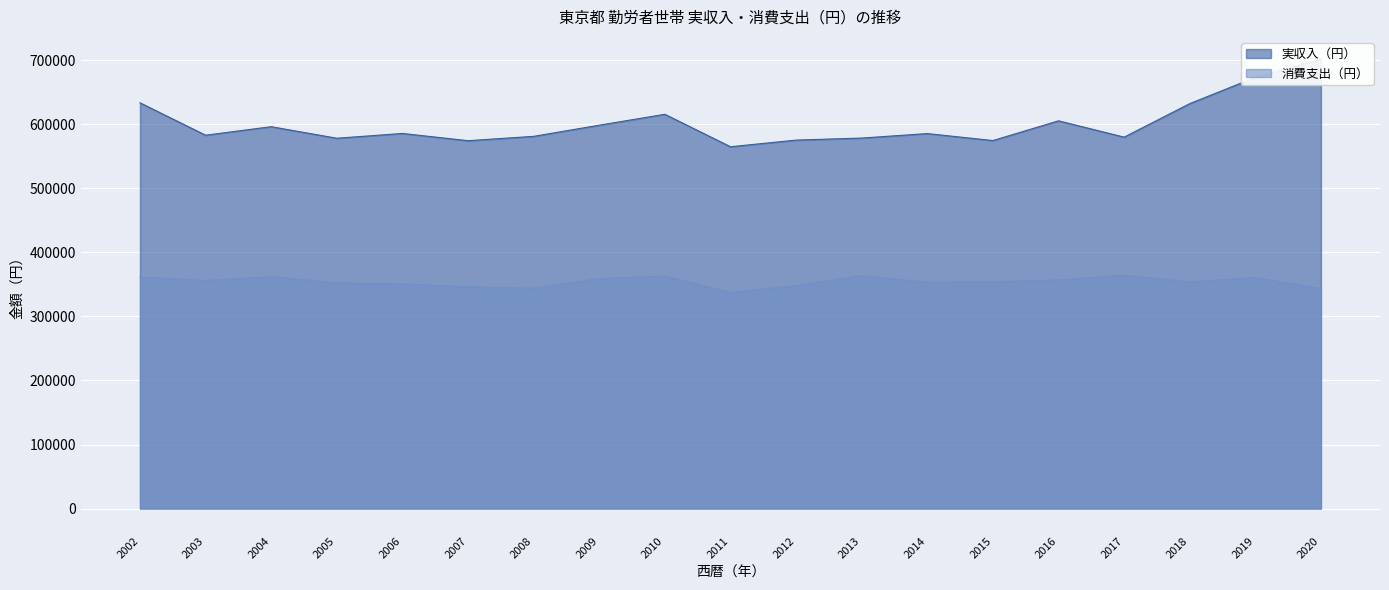

What are all the series names shown in the legend?

実収入（円）, 消費支出（円）